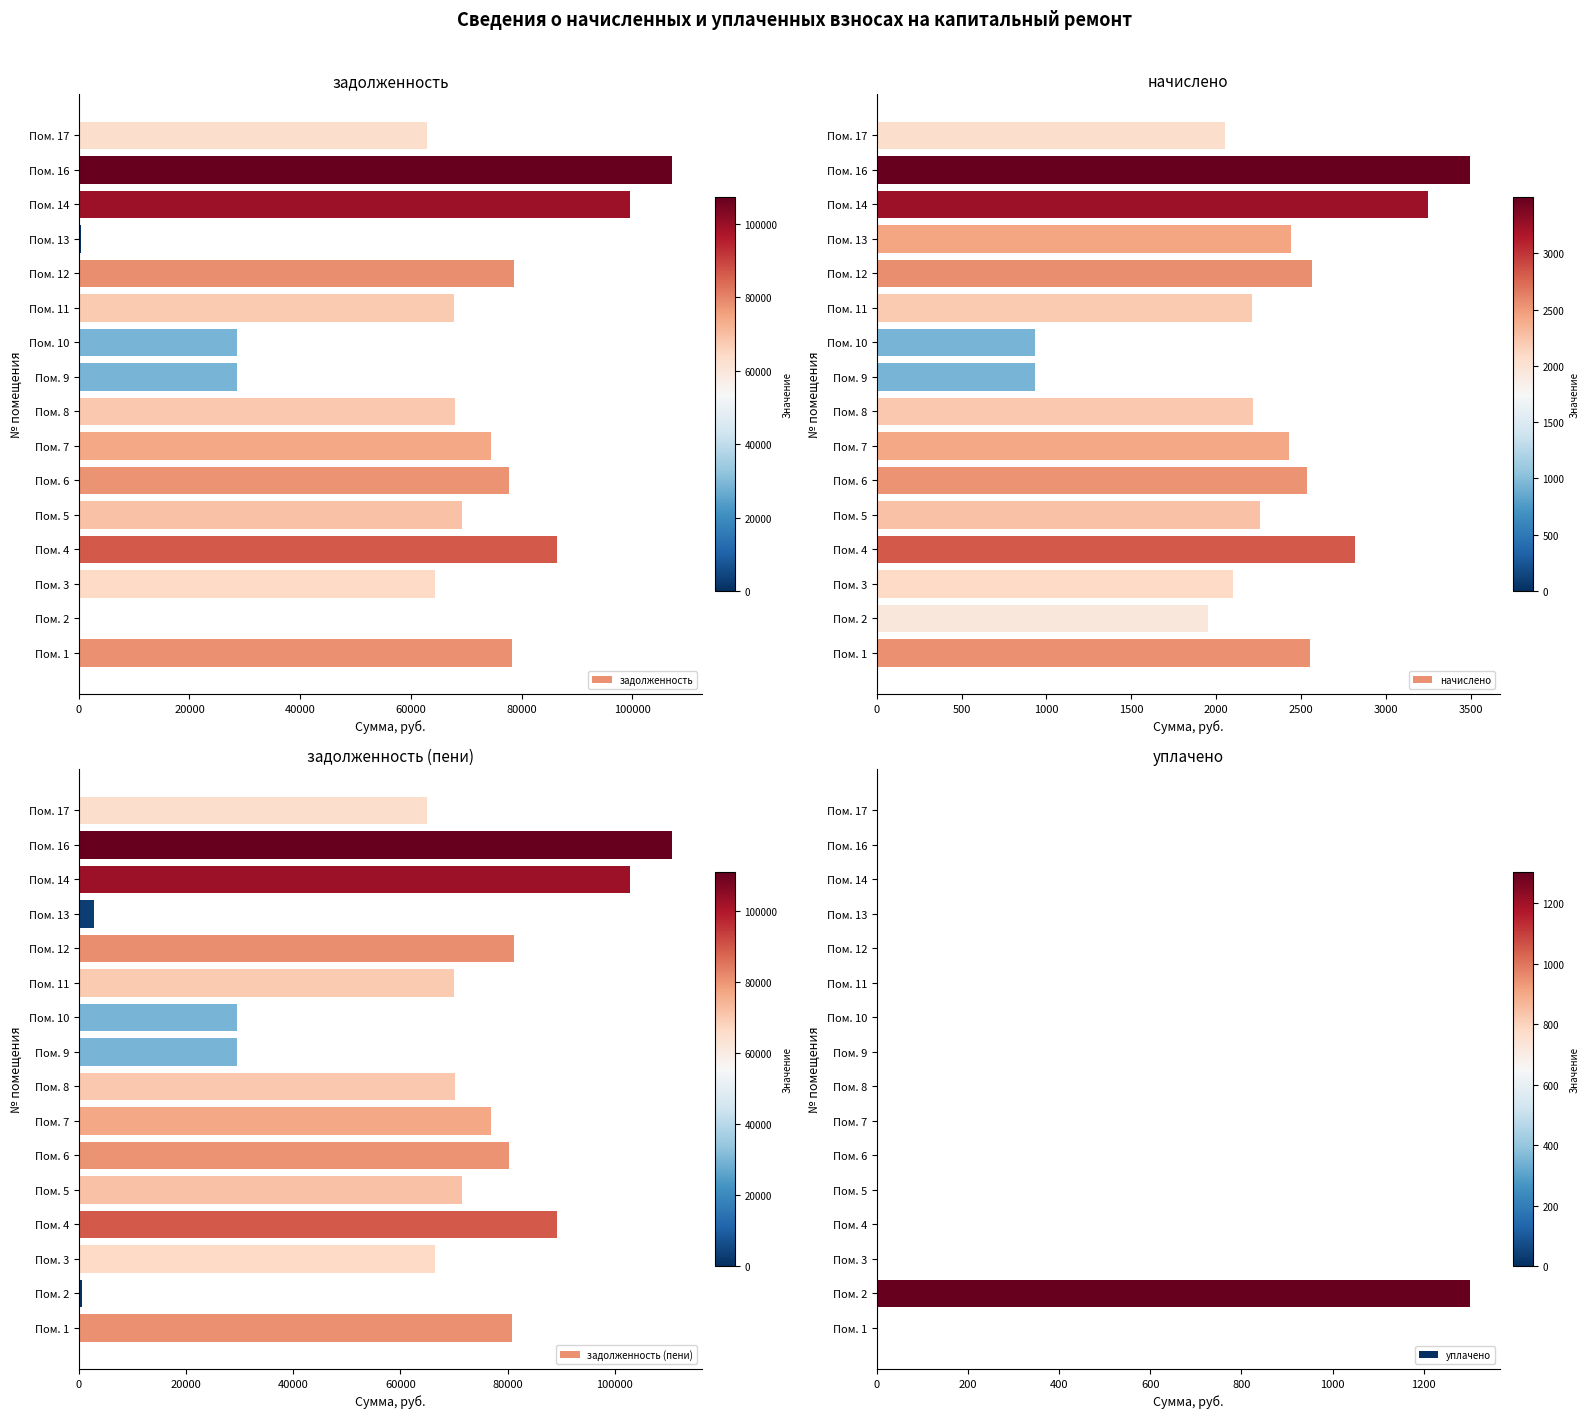

What is the maximum value for задолженность?

107227.7